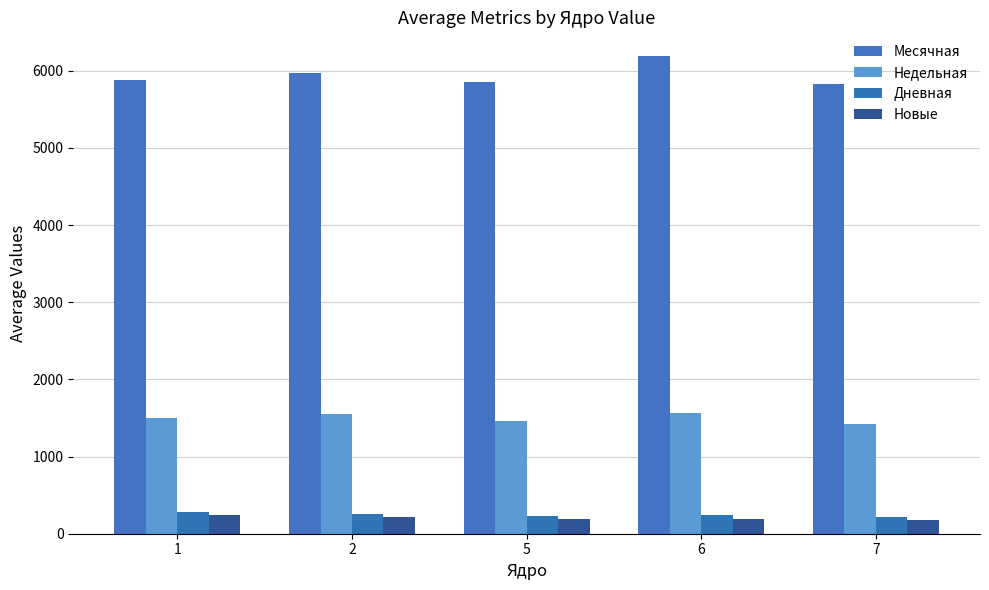

What are all the series names shown in the legend?

Месячная, Недельная, Дневная, Новые